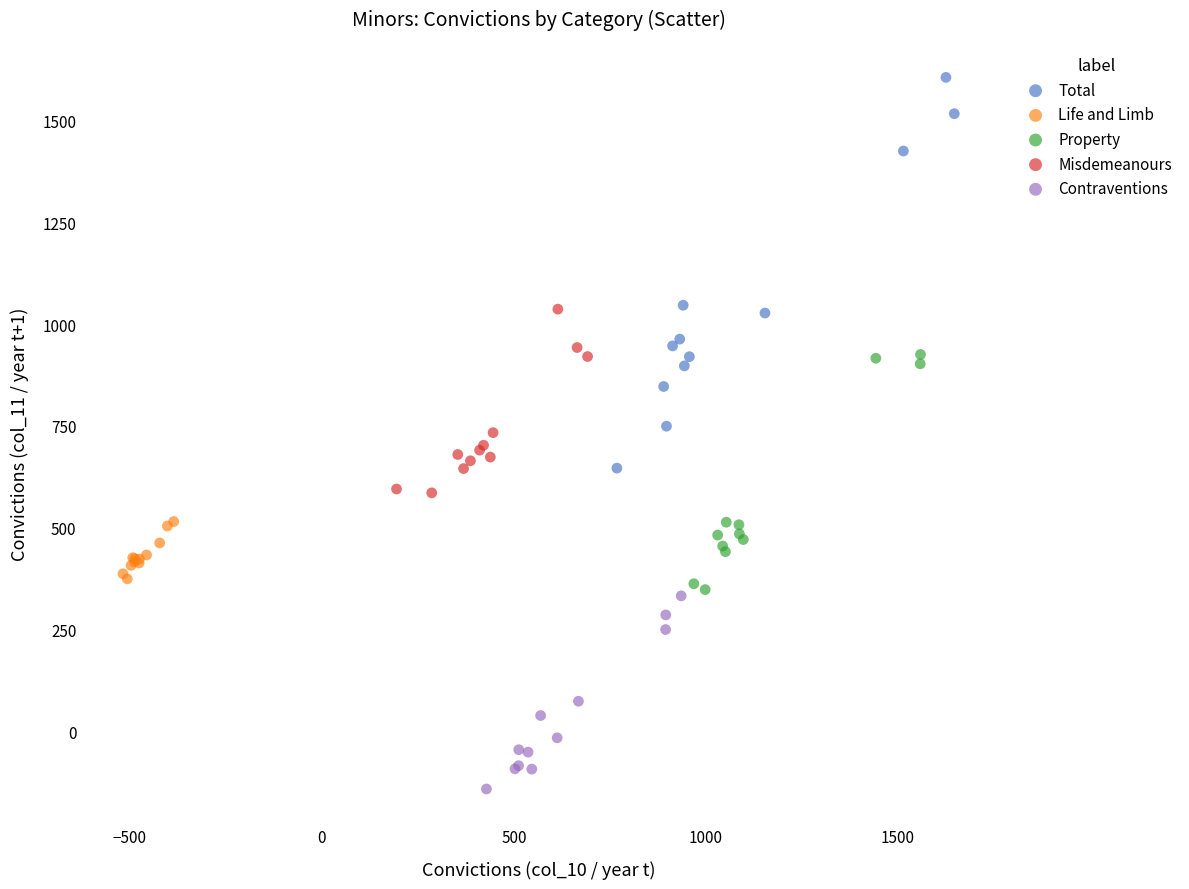

Which series reaches the maximum Y coordinate?

Total